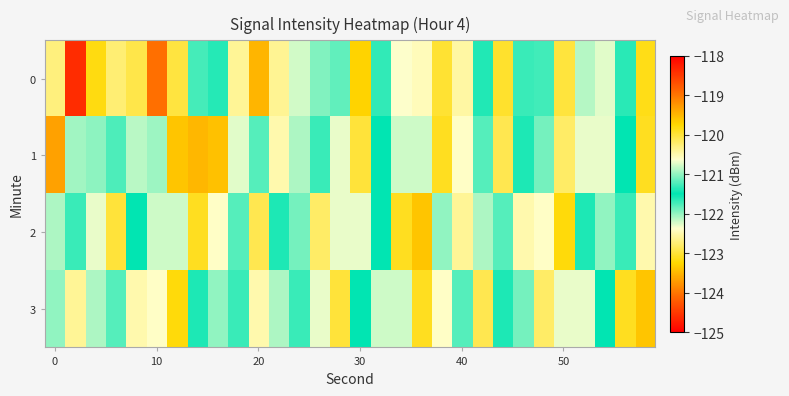

How many distinct data groups are displayed?

4